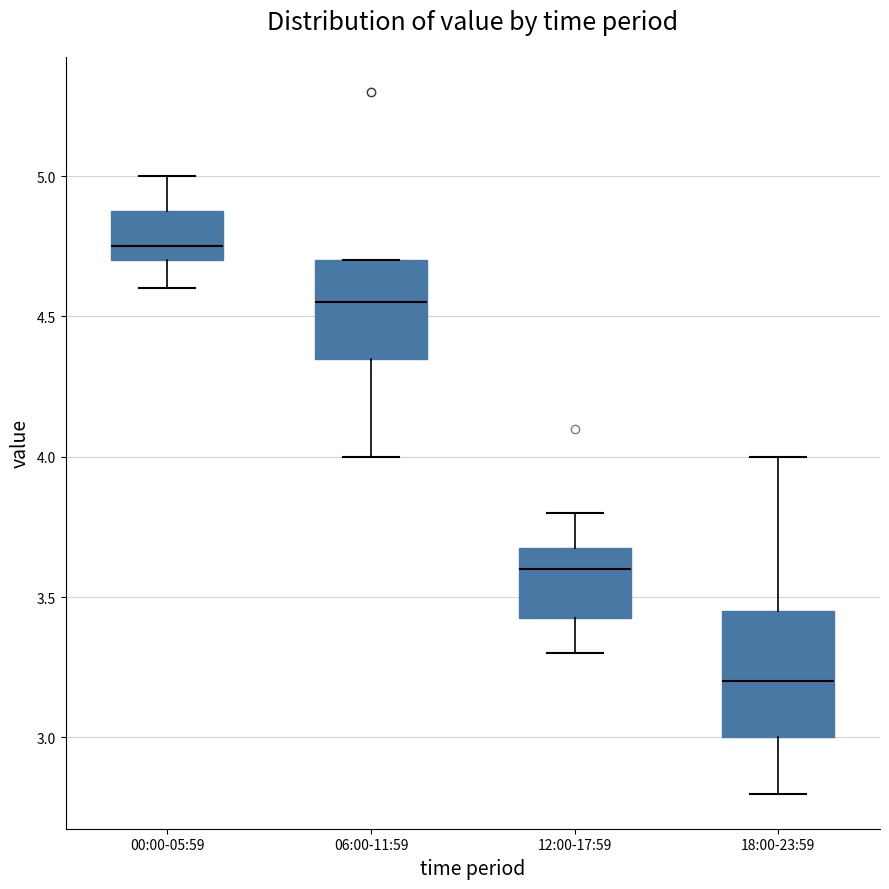

Which box's median line is the lowest?

18:00-23:59